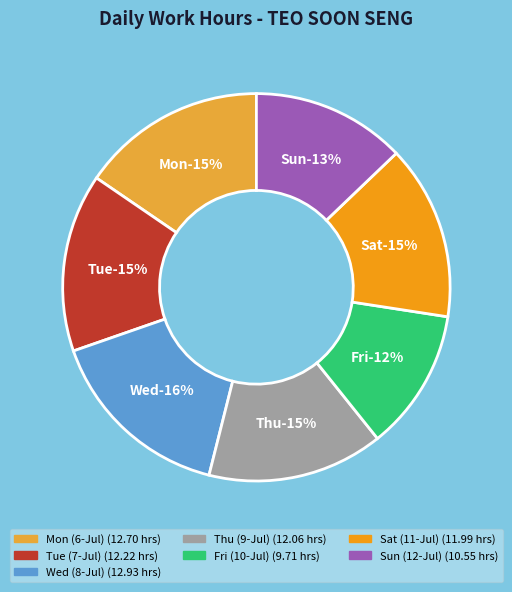

Which category has the smallest portion of the pie?

Fri (10-Jul)